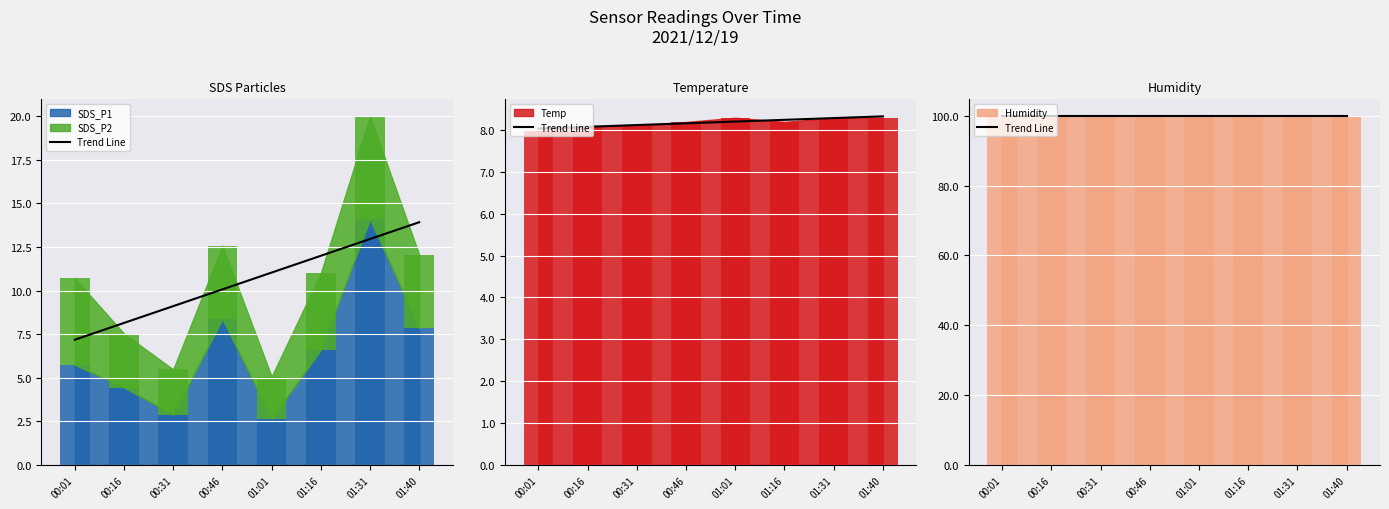

How many bars are there in each group?

3